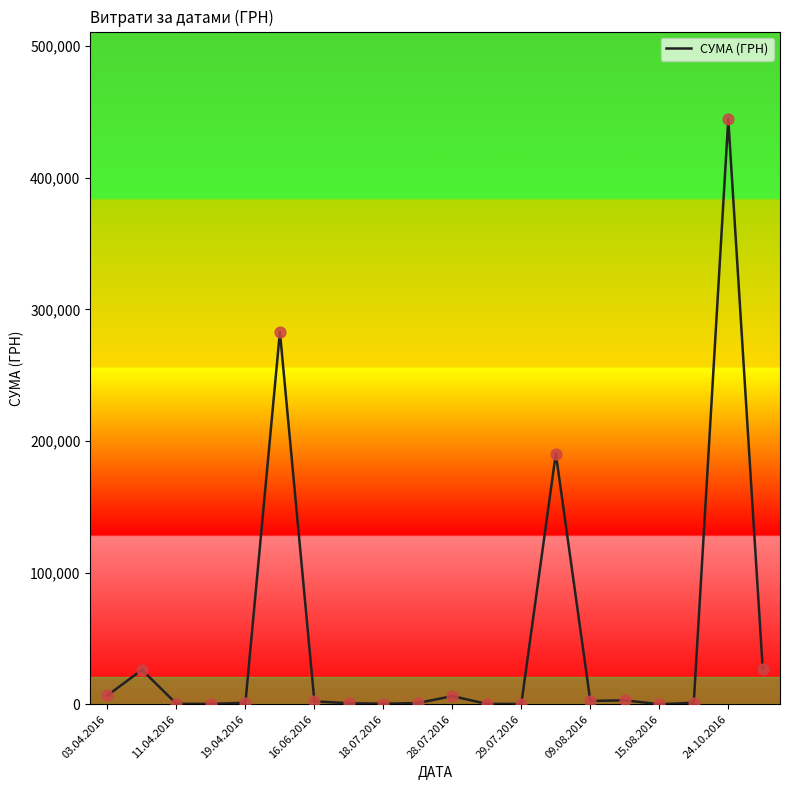

What is the difference between the maximum and minimum values?

444499.1